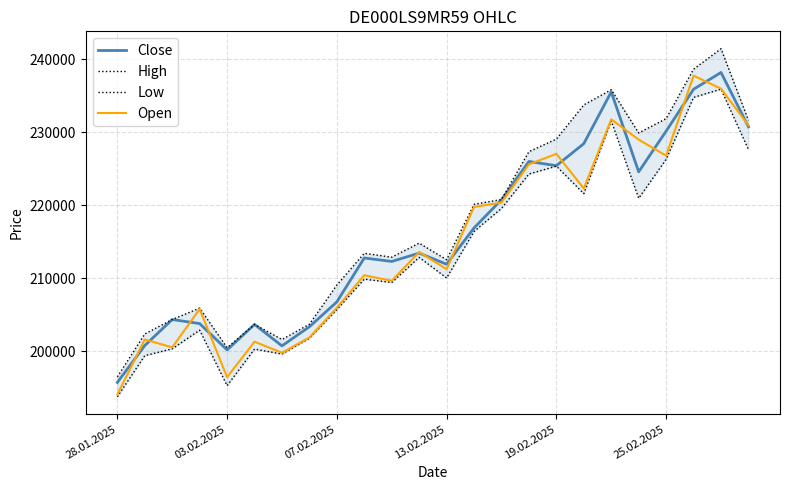

Which category has the lowest value in the Close series?

28.01.2025